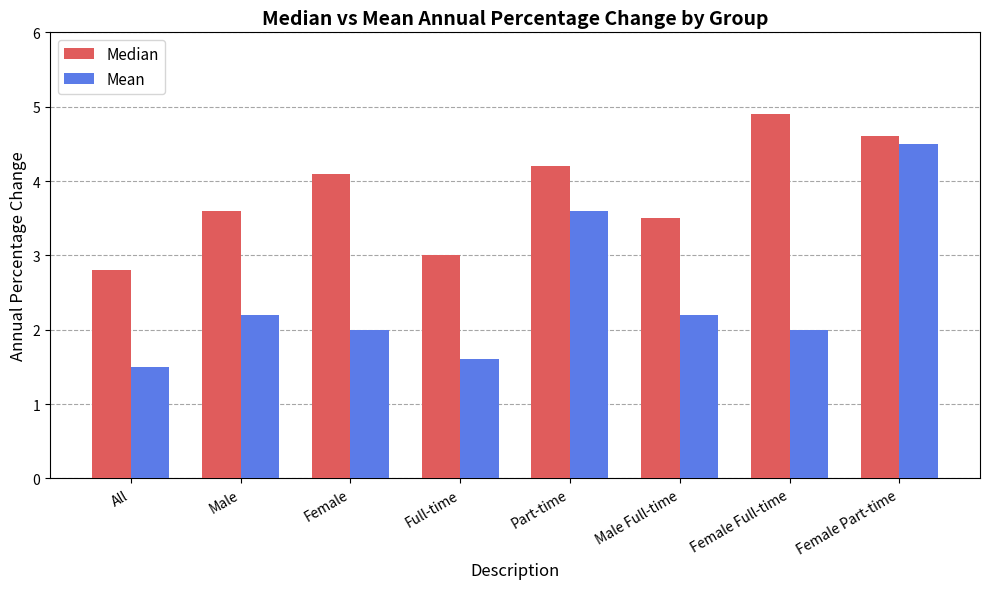

Read the Mean value at Full-time.

1.6